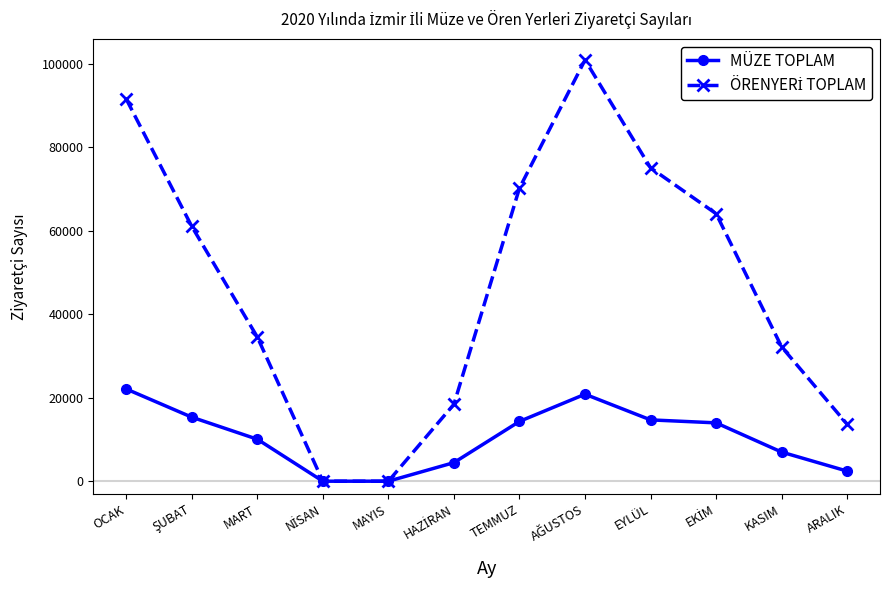

What is the total value across all series at KASIM?

39134